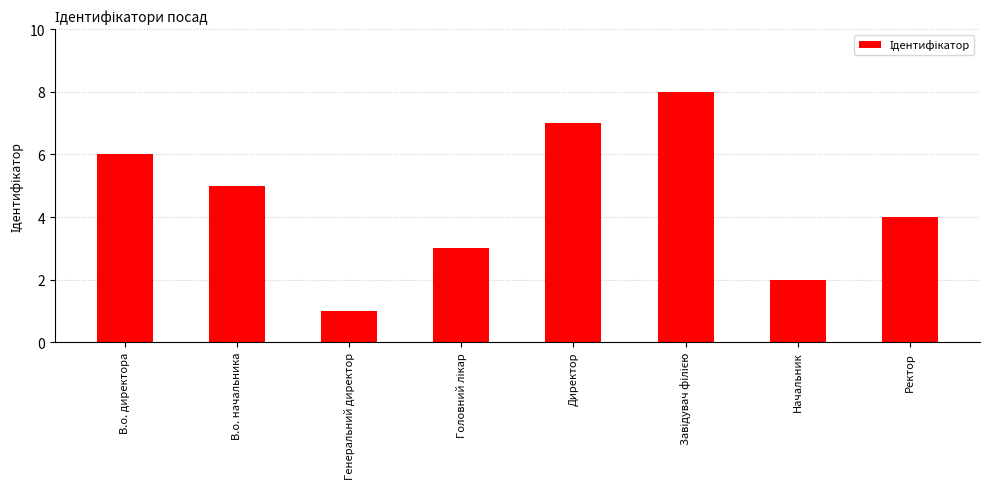

What is the label of the 4th bar from the right?

Директор